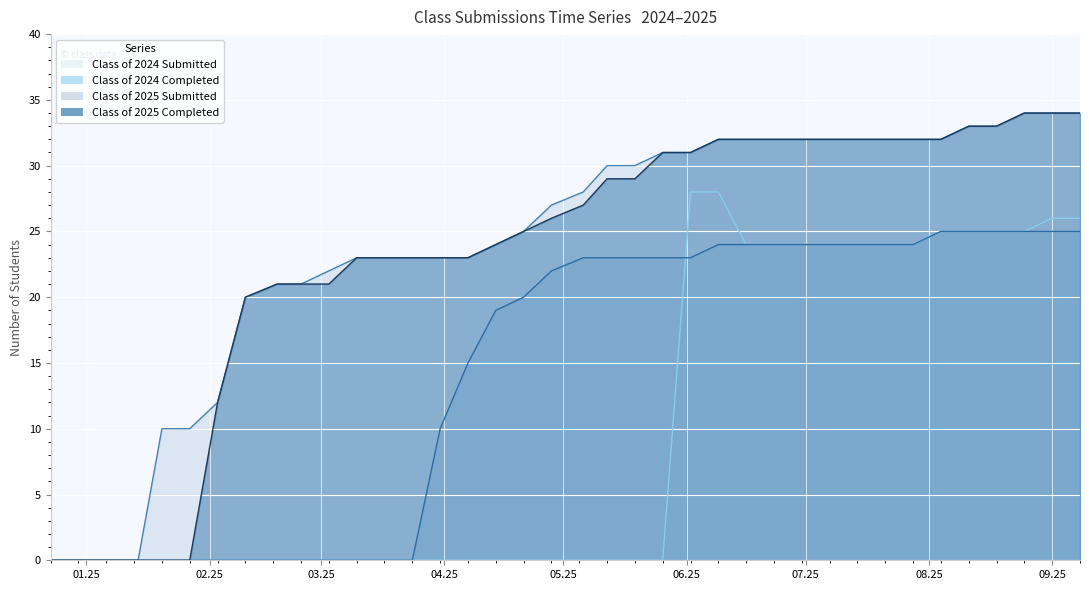

Between 03/10/2025 and 06/09/2025, which is larger?

06/09/2025